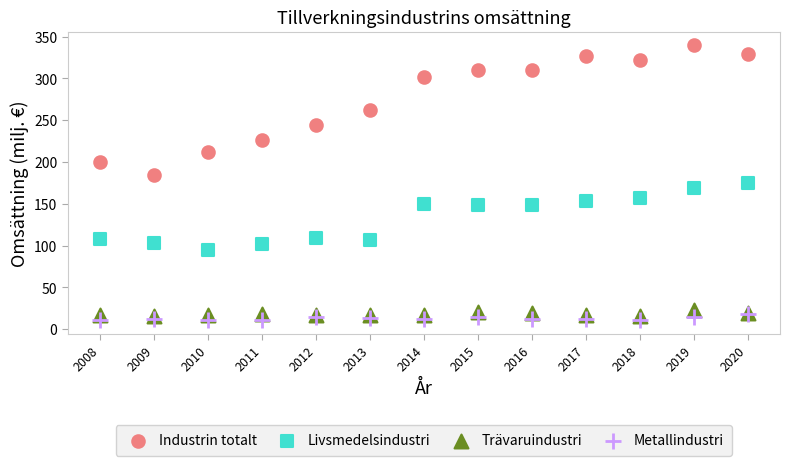

Which series contains the lowest Y value?

Metallindustri